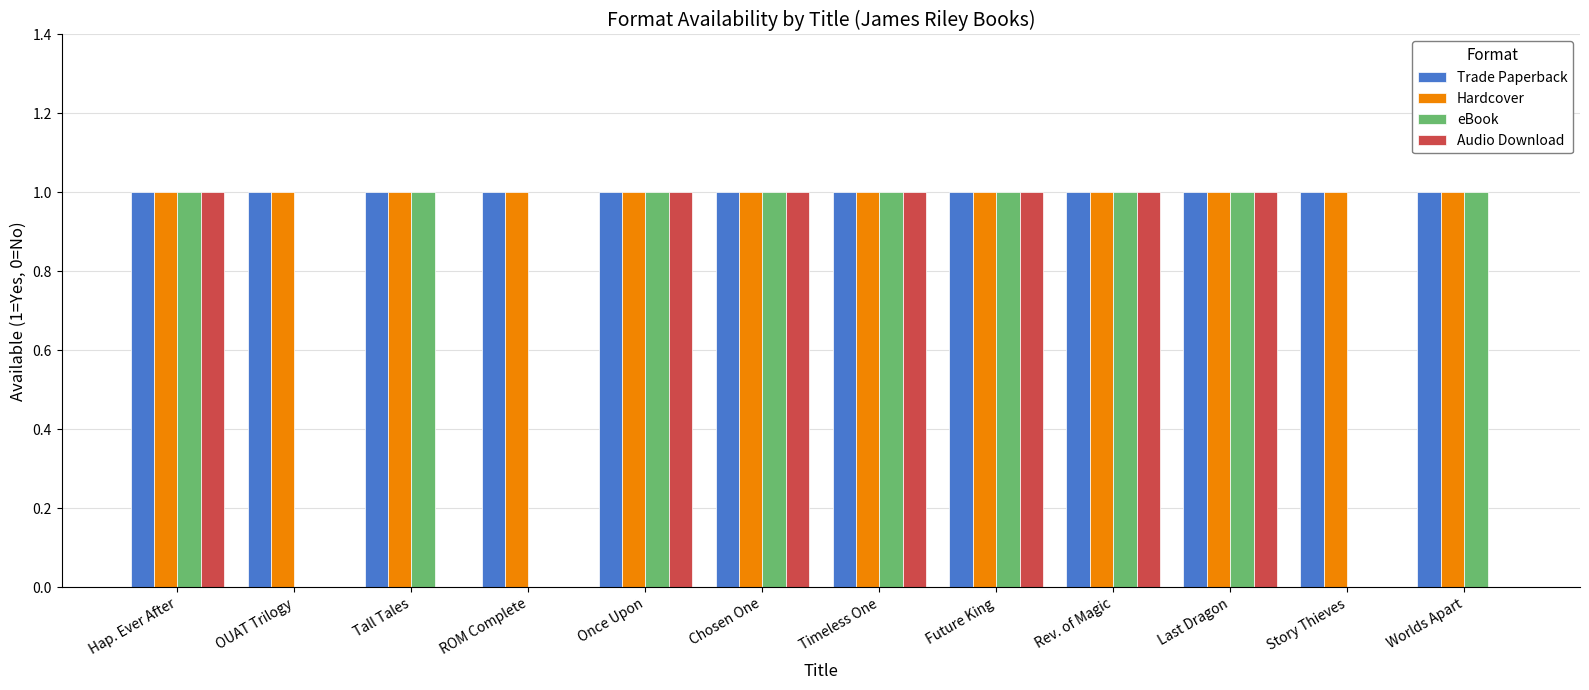

Does the chart contain stacked bars?

No